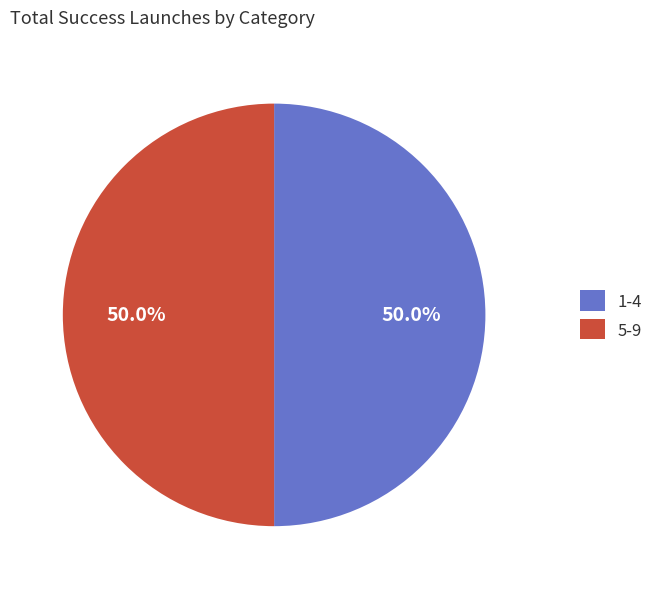

What percentage do 5-9 and 1-4 together represent?

100.0%